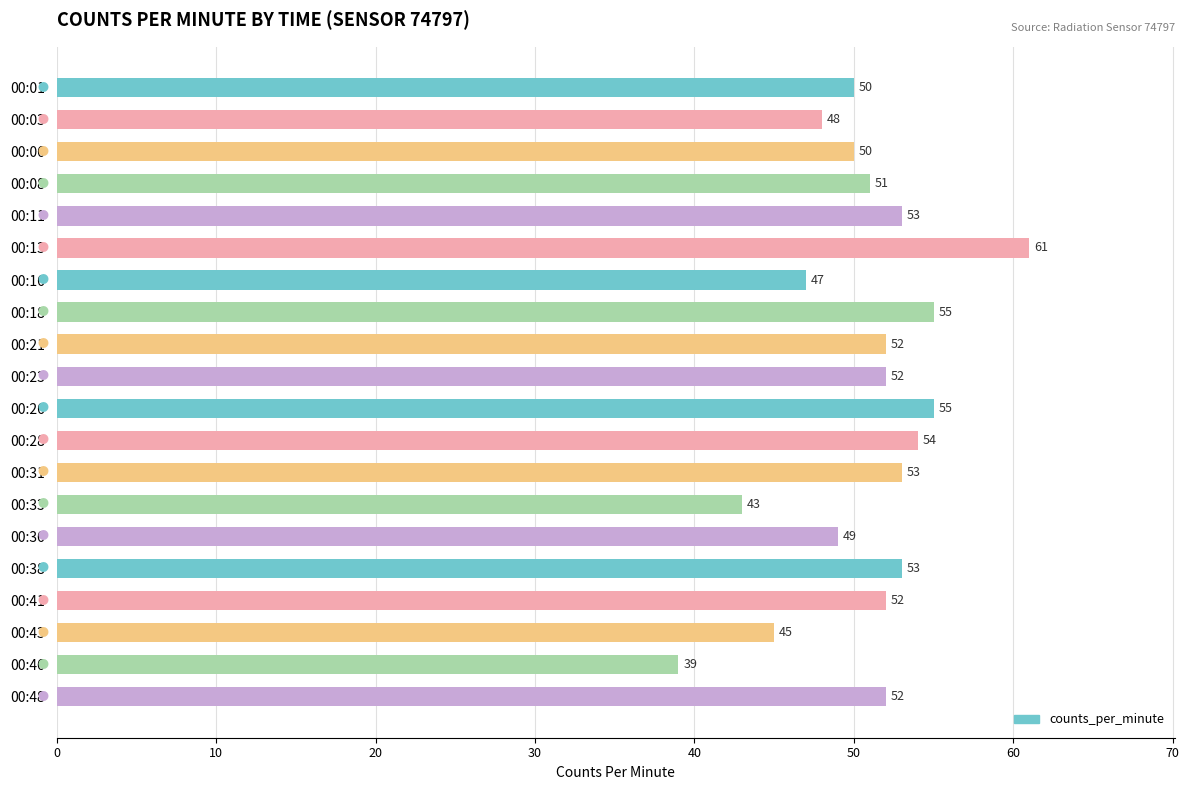

What is the difference between the second highest and second lowest values?

12